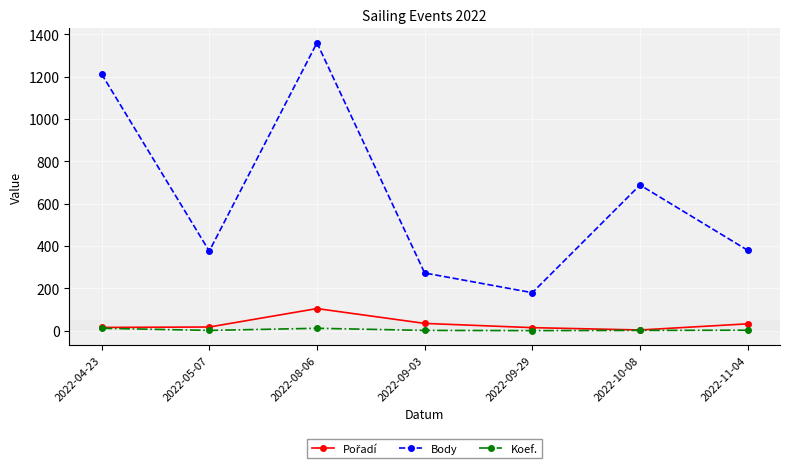

What is the maximum value for Body?

1359